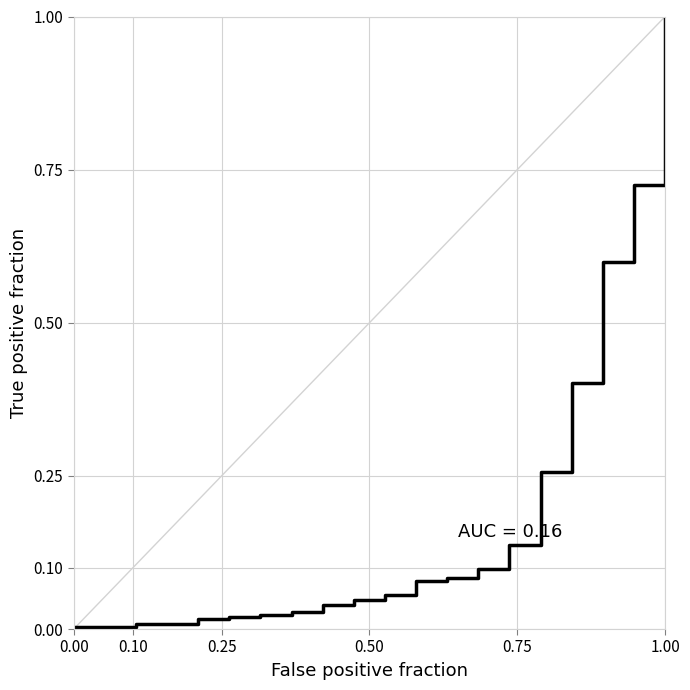

What is the difference between the maximum and minimum values?

1.0